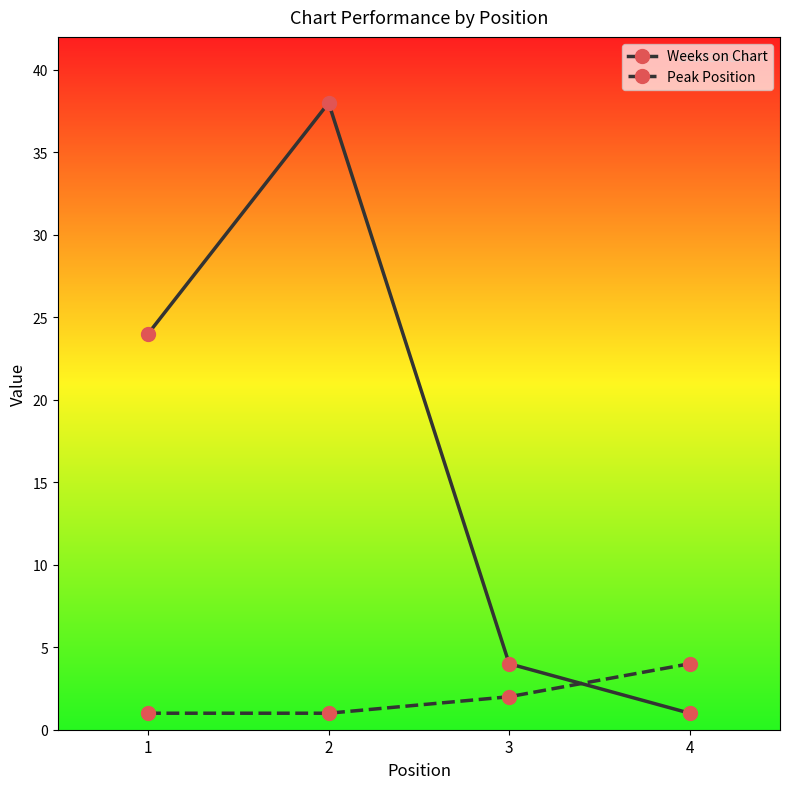

What is the value of the Weeks on Chart point at the 3rd from the left?

4